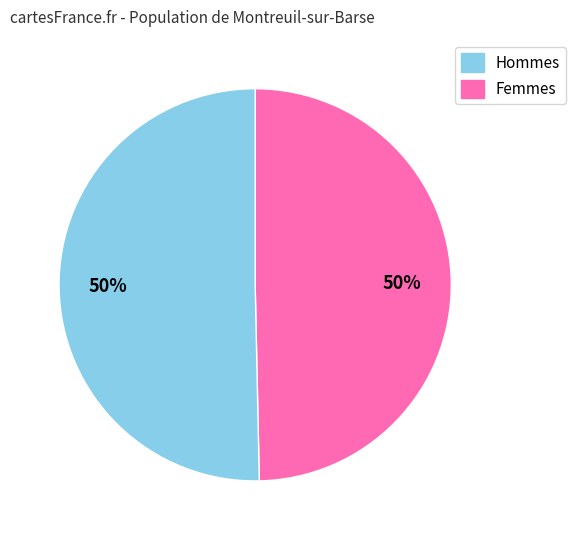

To the nearest percent, what is the average slice percentage?

50%